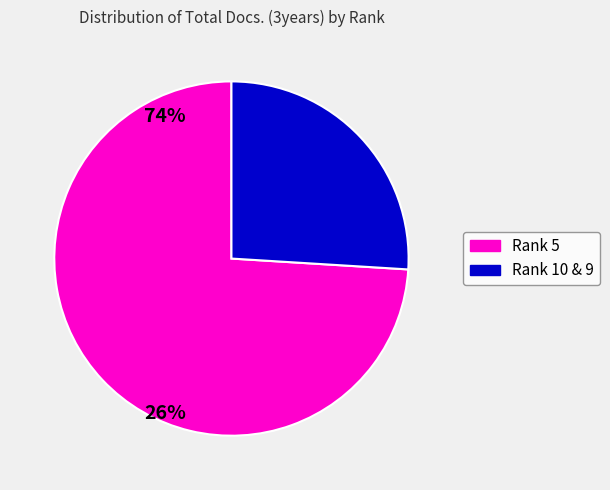

Is there any slice that represents more than half of the pie?

Yes